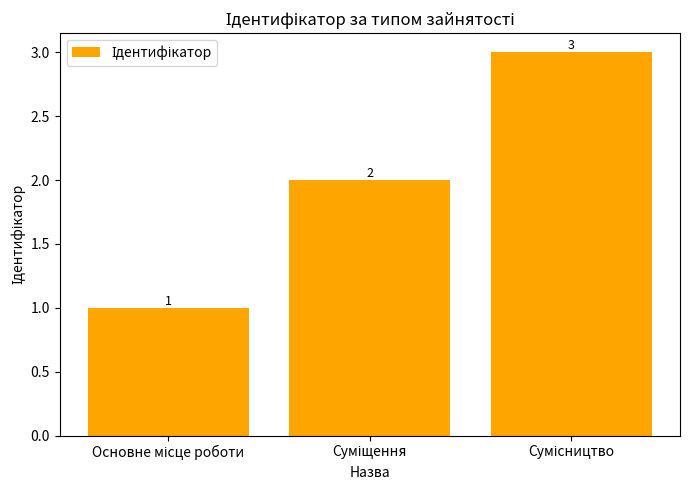

What is the difference between the maximum and second lowest values?

1